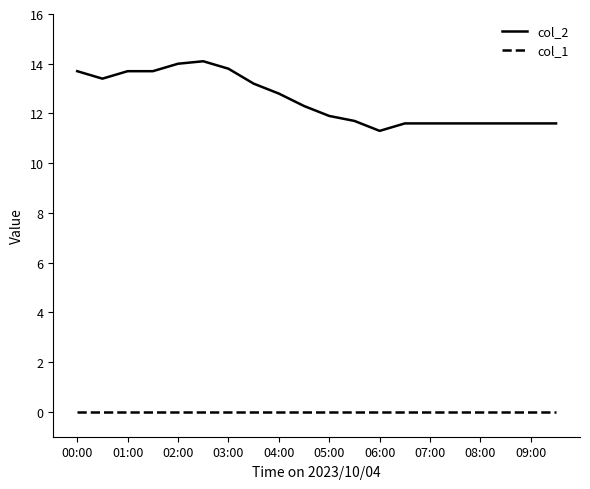

What is the maximum value for col_2?

14.1